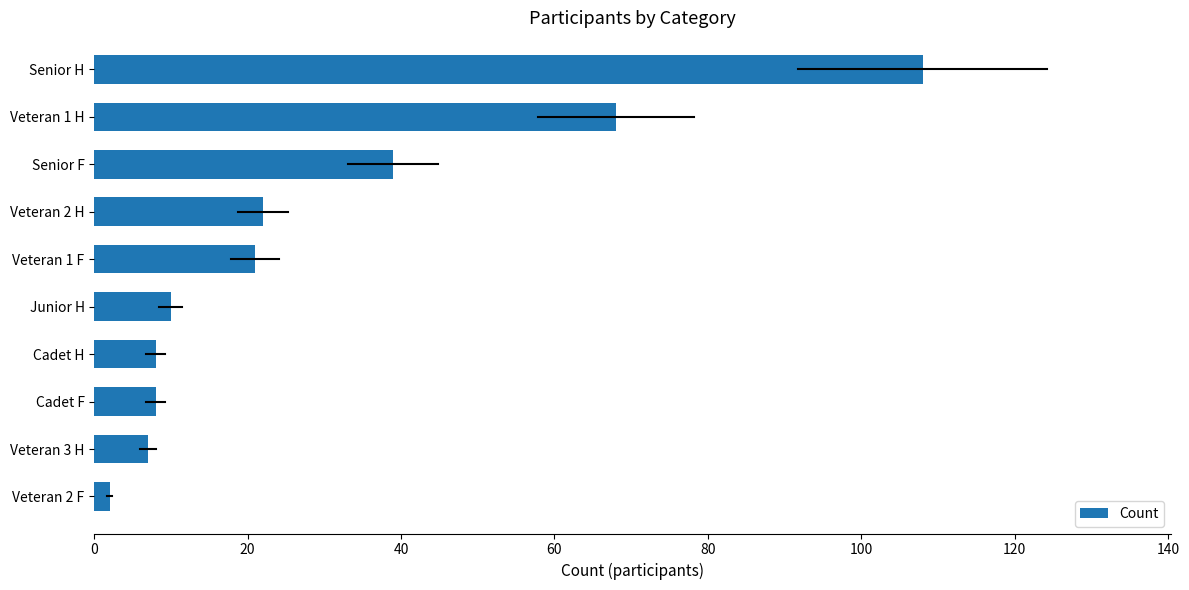

What is the difference between the second highest and second lowest values?

61